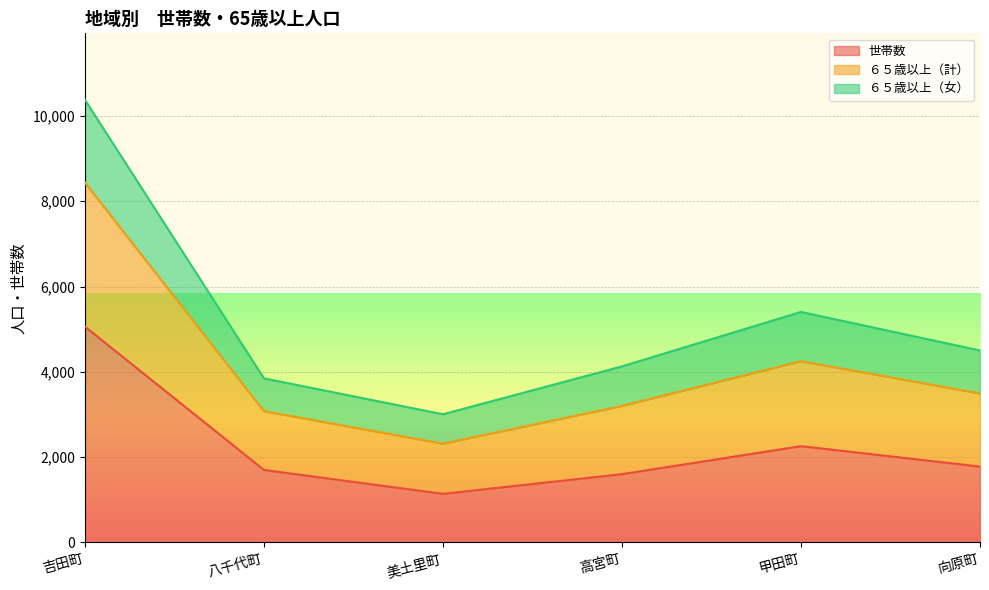

At how many categories does at least one series exceed 2444?

6